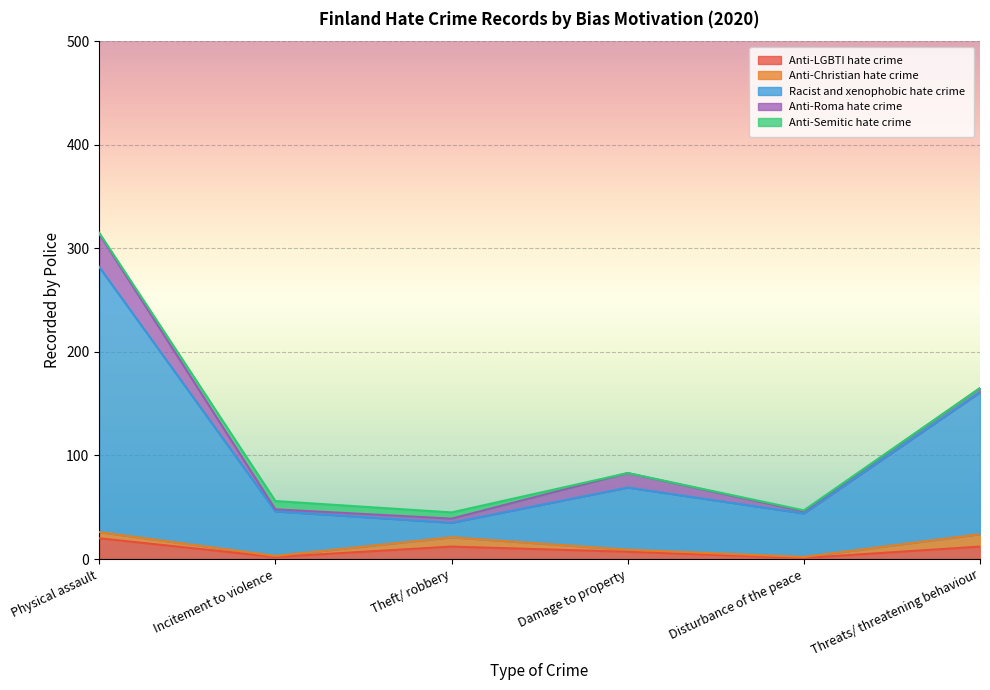

List the series in order of their peak value, highest first.

Racist and xenophobic hate crime, Anti-Roma hate crime, Anti-LGBTI hate crime, Anti-Christian hate crime, Anti-Semitic hate crime